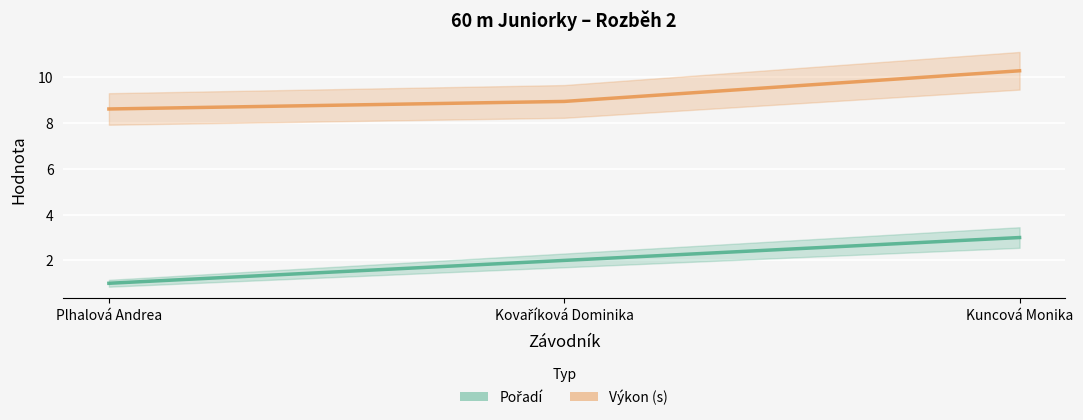

Count the Výkon (s) values in the range 8 to 10.

2